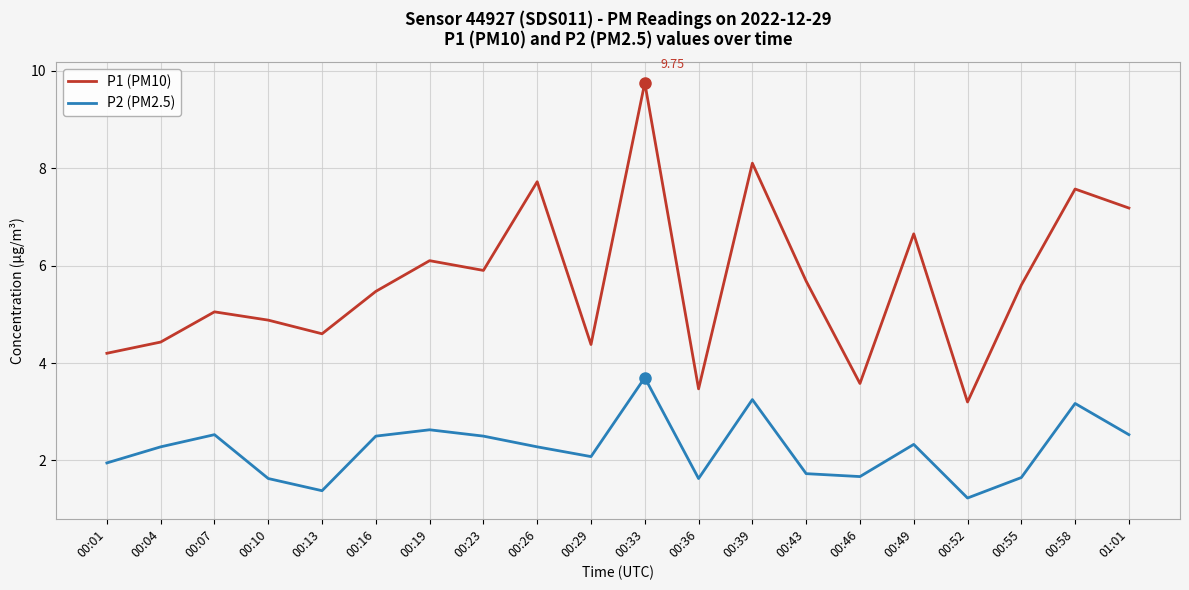

What is the lowest value of the P1 (PM10) series?

3.2